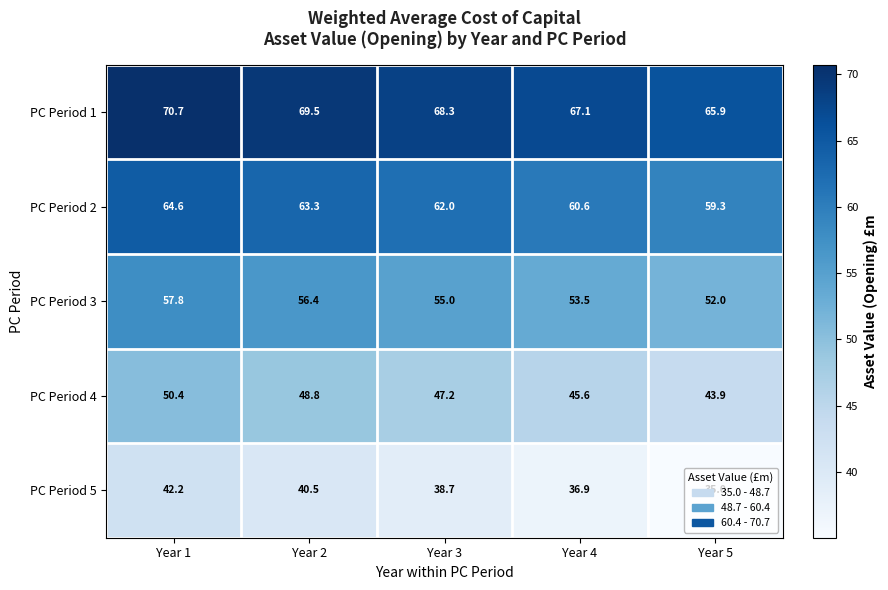

Where is PC Period 3 nearest to the value 54?

Year 4